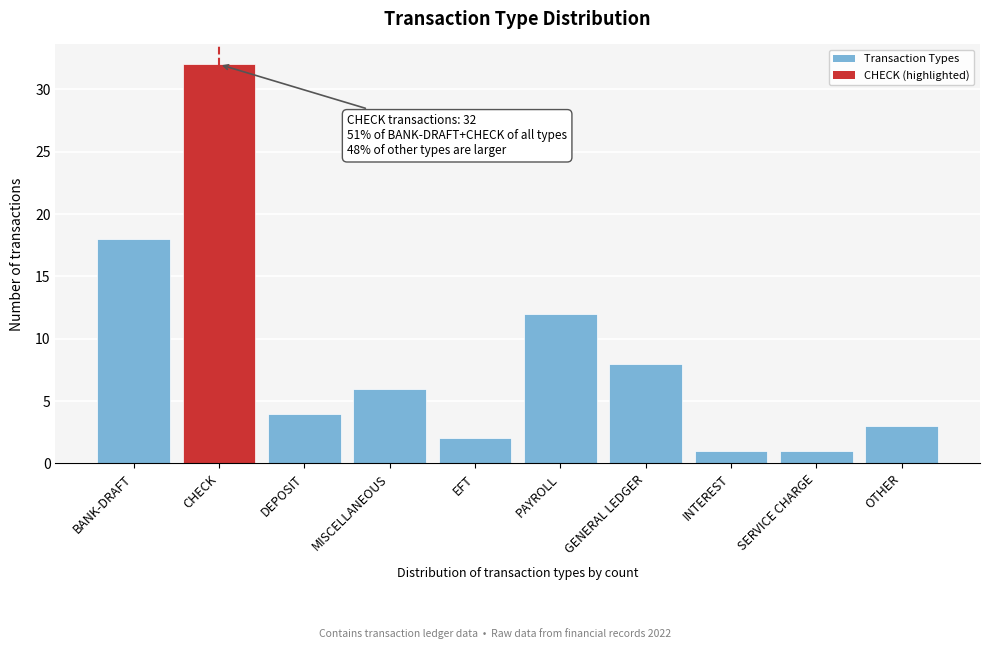

Reading right to left, extract all data points from this chart.

OTHER=3	SERVICE CHARGE=1	INTEREST=1	GENERAL LEDGER=8	PAYROLL=12	EFT=2	MISCELLANEOUS=6	DEPOSIT=4	CHECK=32	BANK-DRAFT=18